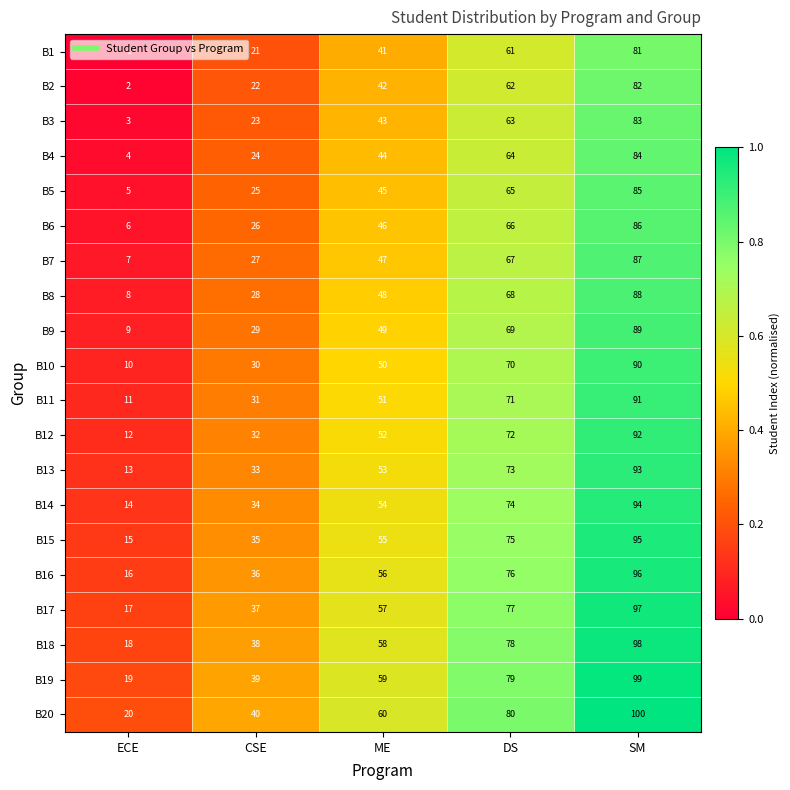

What is the total value across all series at SM?

1810